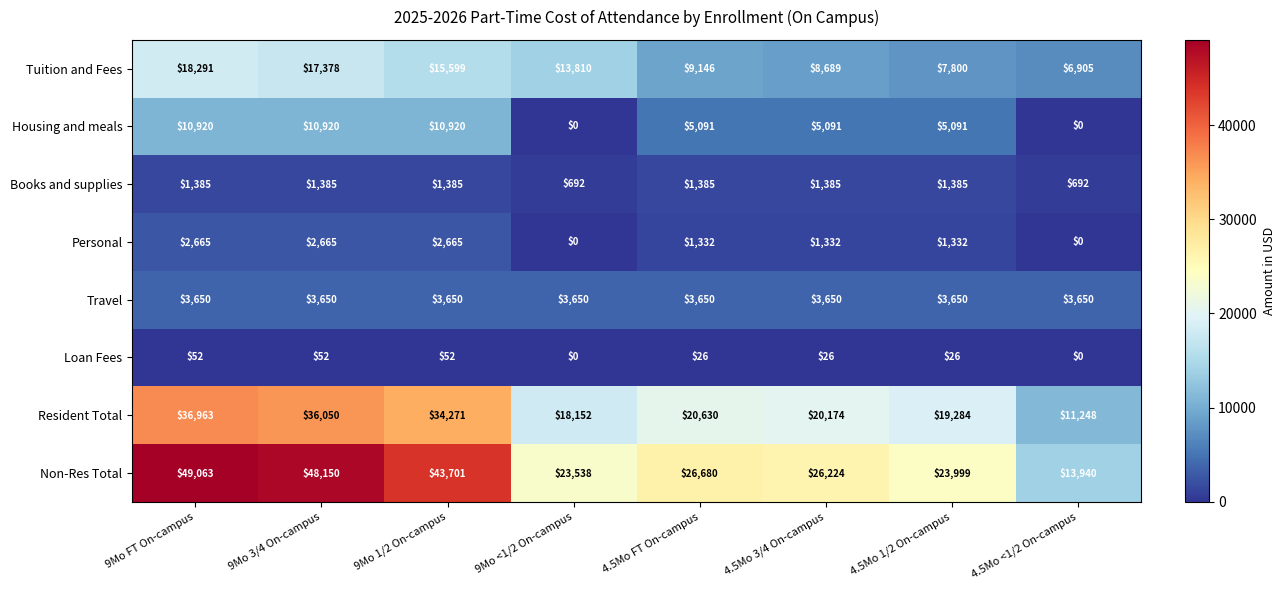

Count the number of categories in the chart.

8